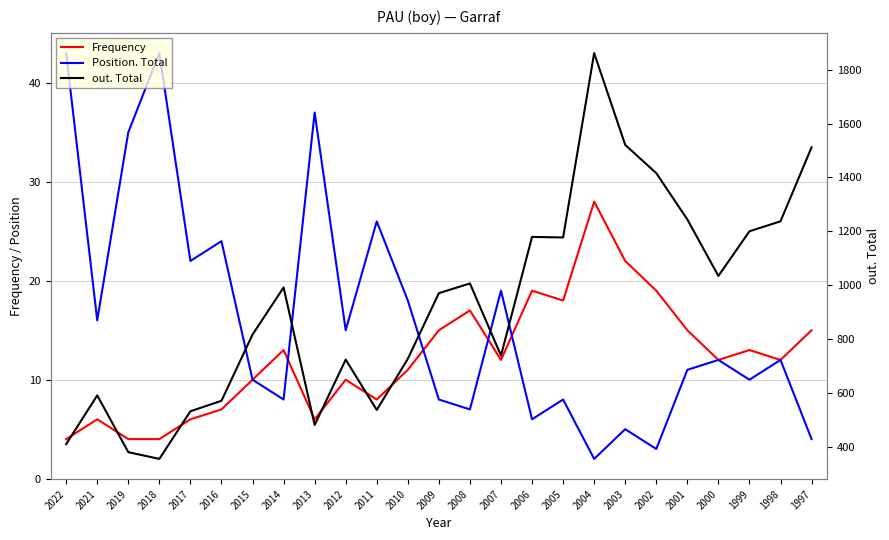

What is the value of the Position. Total point at the 18th from the left?

2